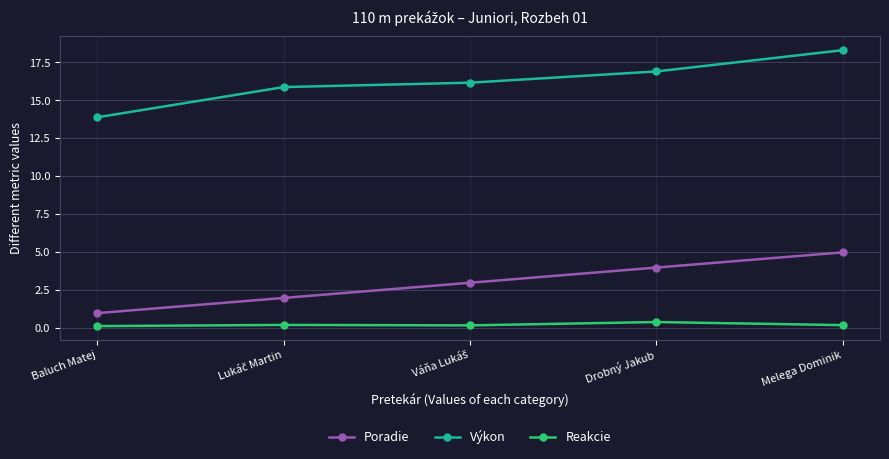

The value of Poradie at Baluch Matej is 0.2. True or false?

False